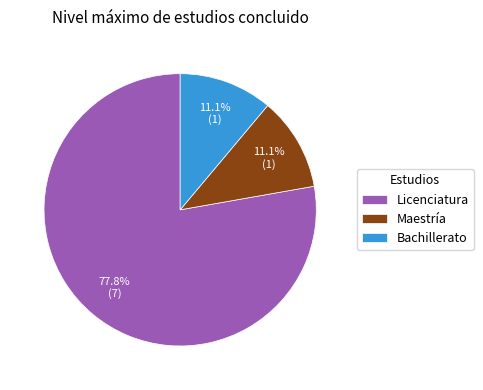

What percentage is the Licenciatura slice, to the nearest percent?

78%